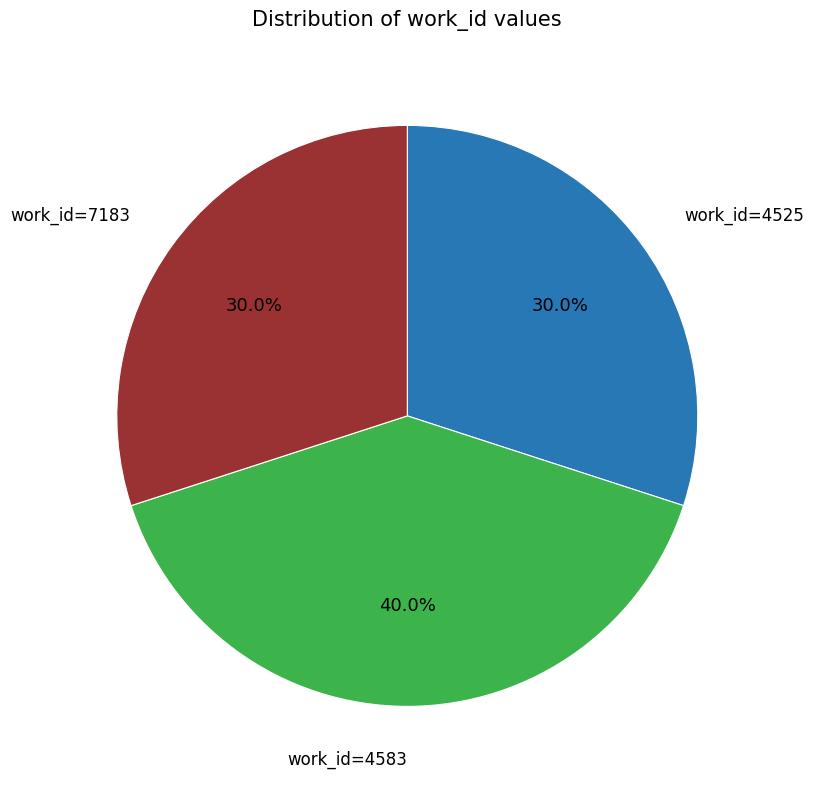

What is the ratio of the value at work_id=4583 to the value at work_id=7183?

1.3